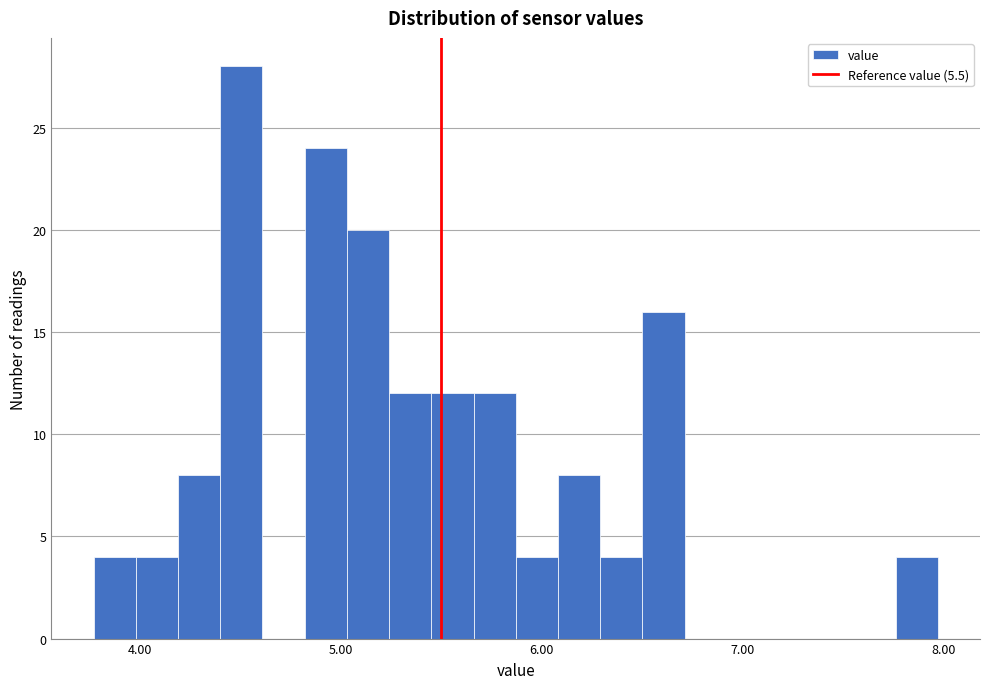

Read against the x-axis, roughly where is the centre of the tallest bar?

4.5